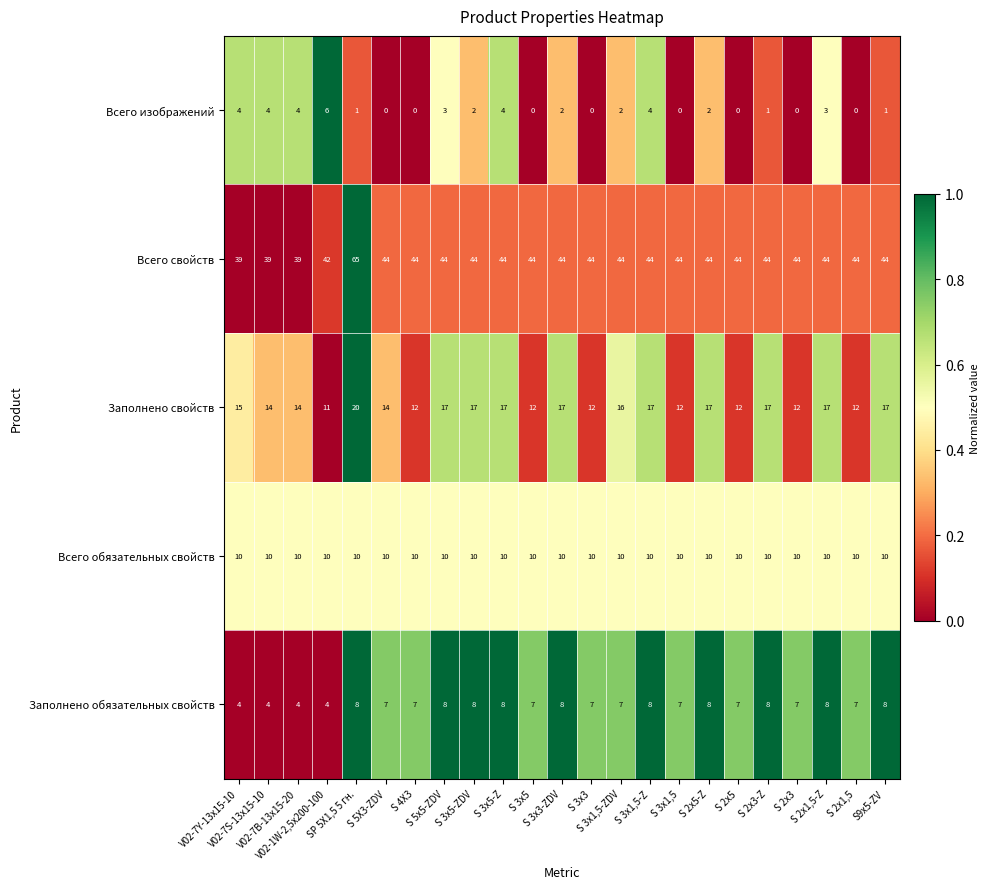

What is the difference between the maximum and minimum values in the Заполнено свойств series?

9